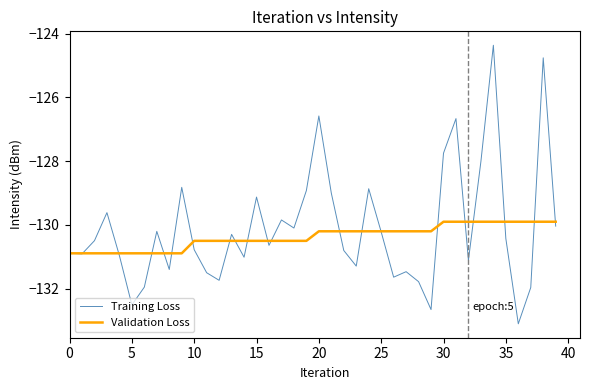

After their last crossing, which series has the higher values: Validation Loss or Training Loss?

Validation Loss